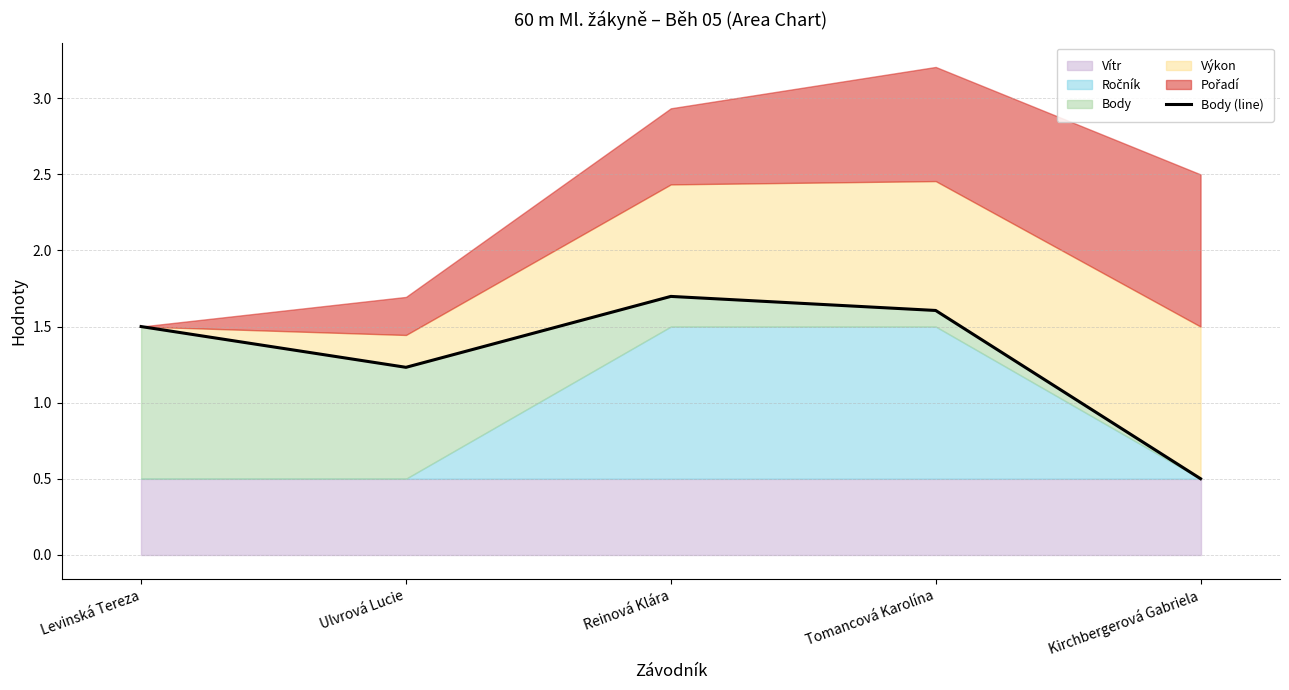

At which category does the chart reach its peak across all series?

Reinová Klára